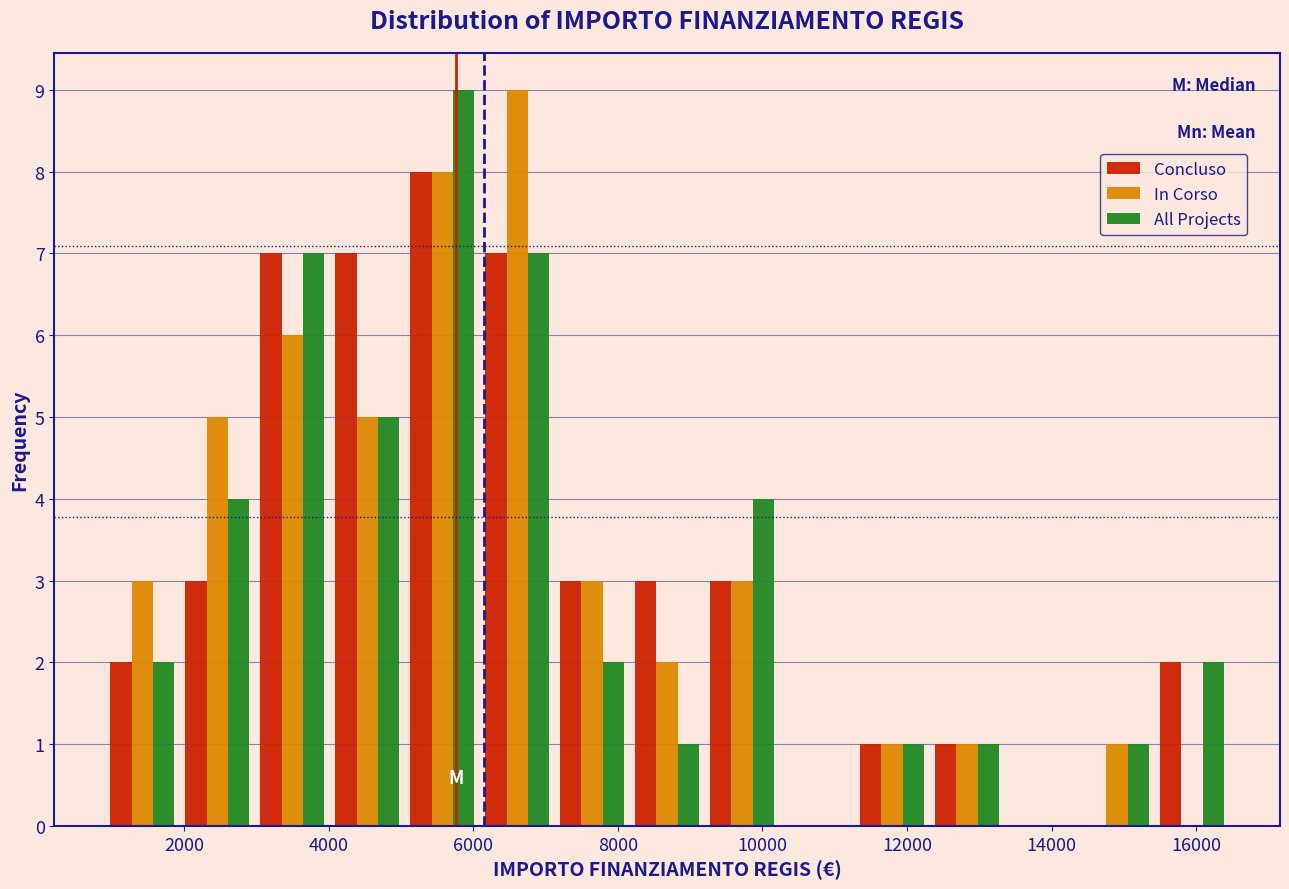

What is the height of the All Projects bar covering 14400 to 15400 on the x-axis? Neither the bar edges nor the heights are printed on the chart, so give them approximately, as read against the axes.

1